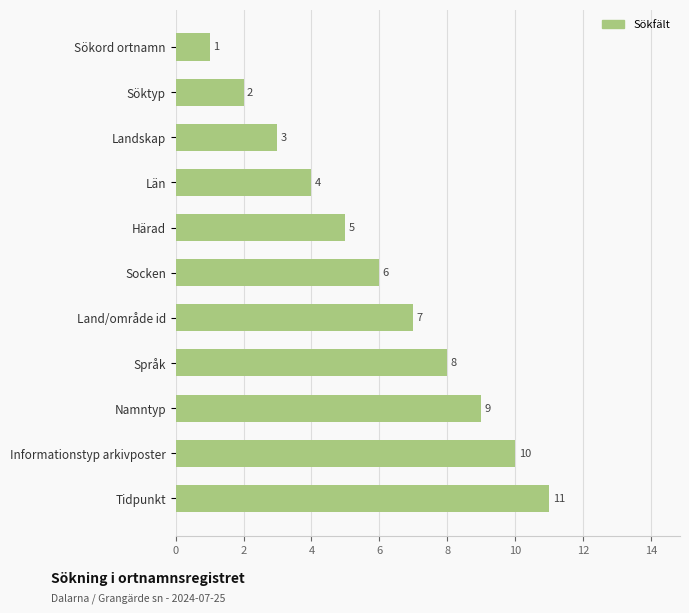

The value at Land/område id is 7. True or false?

True